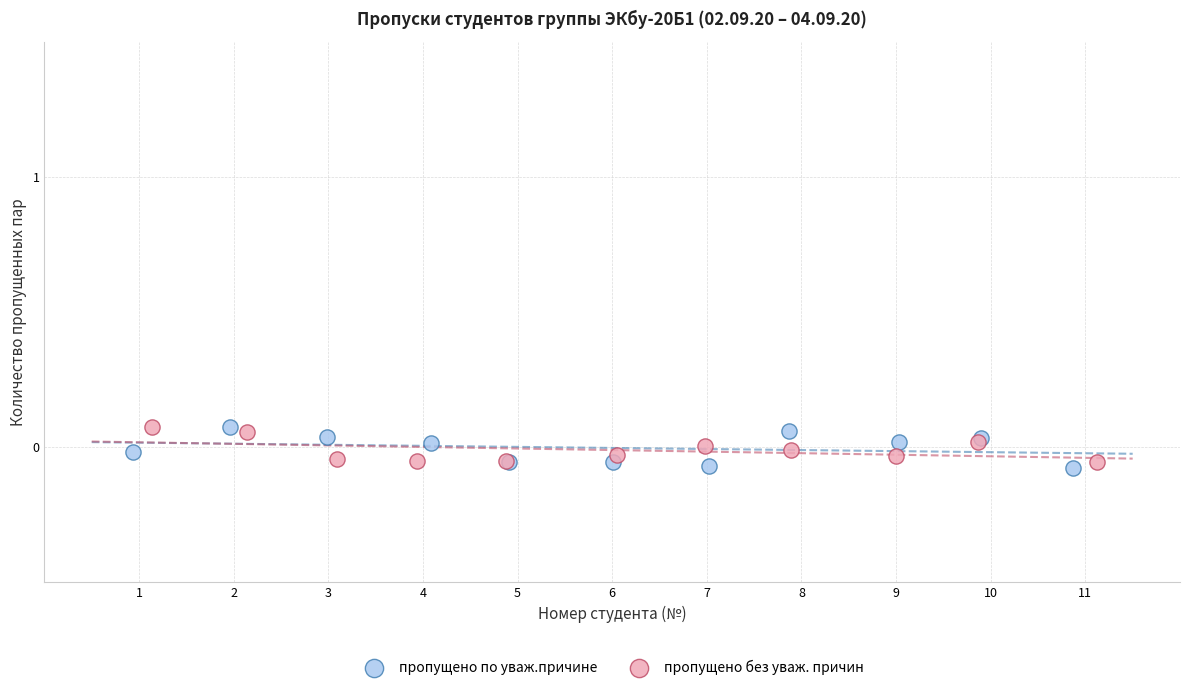

What are all the series names shown in the legend?

пропущено по уваж.причине, пропущено без уваж. причин